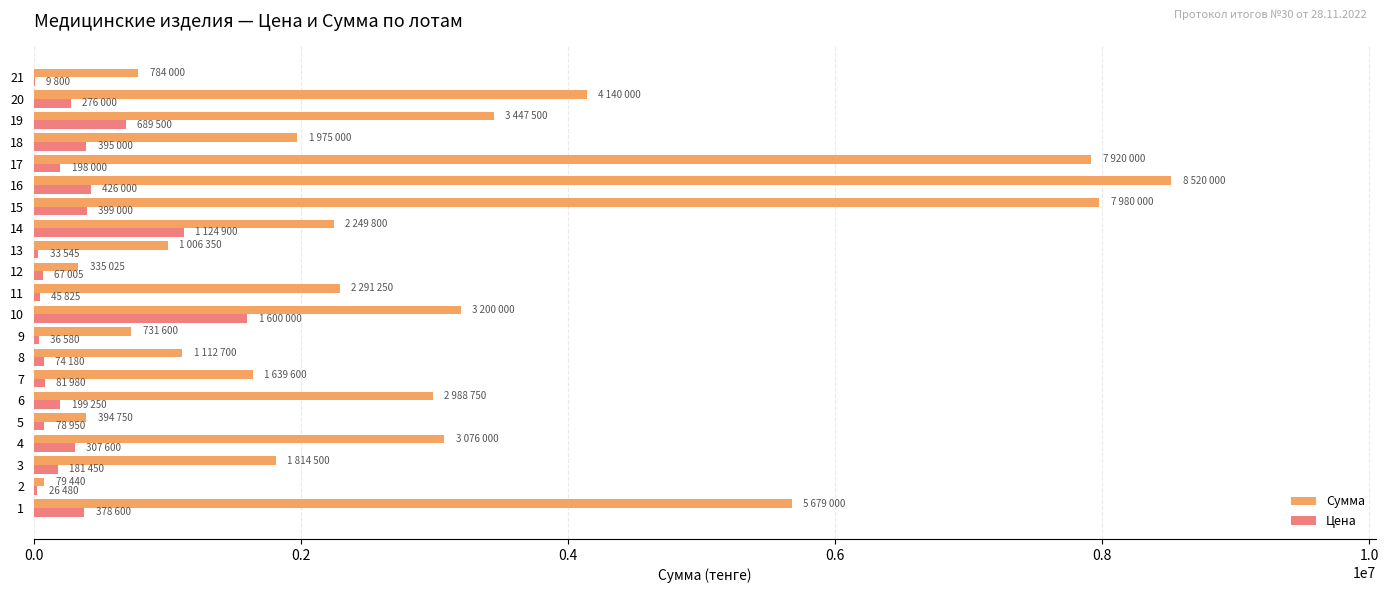

The value of Сумма at 10 is 4633522. True or false?

False